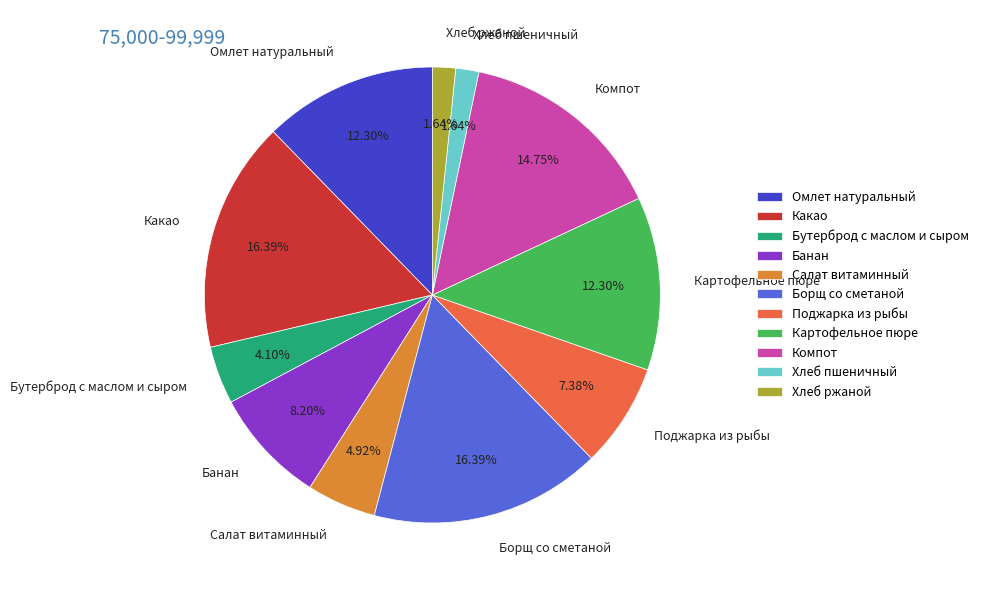

To the nearest percent, what is the combined percentage of Какао and Поджарка из рыбы?

24%